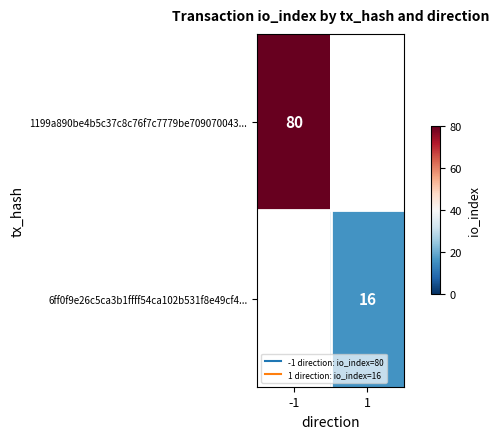

Is it true that 6ff0f9e26c5ca3b1ffff54ca102b531f8e49cf4... equals 16.0 at 1?

True